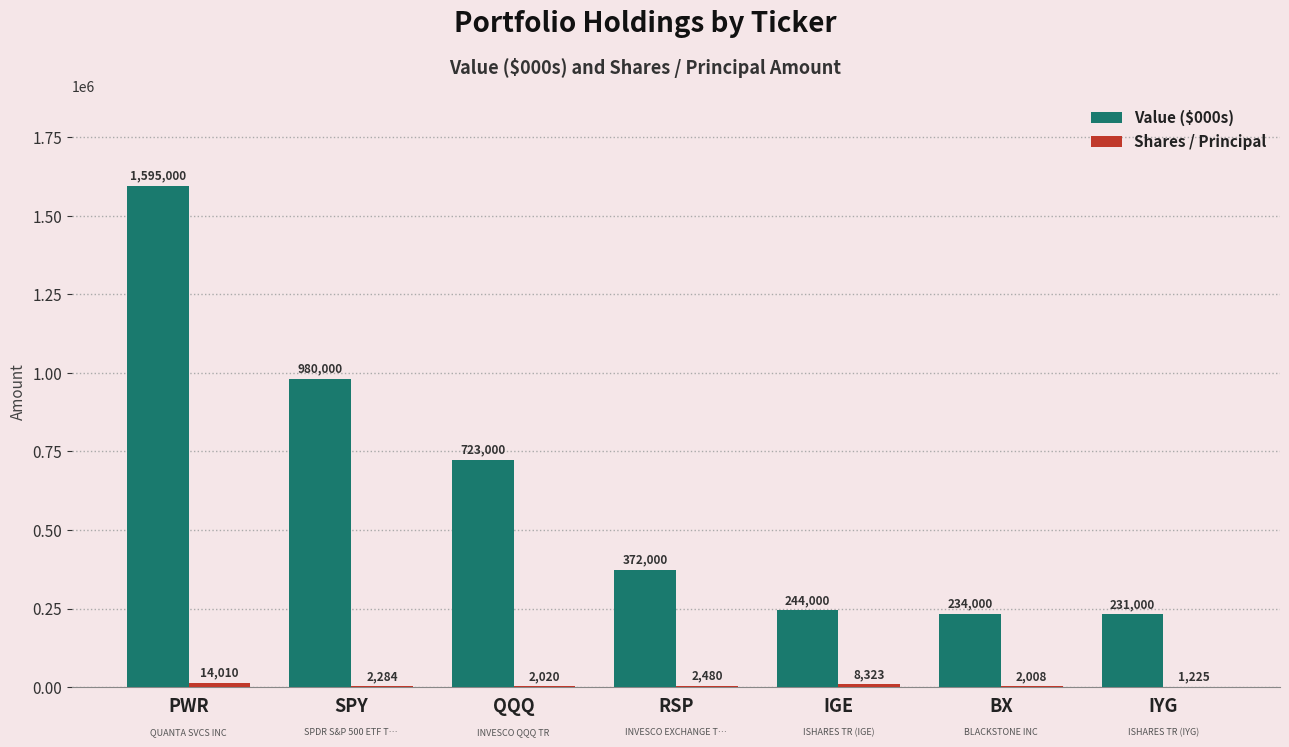

Which series has the largest range (max minus min)?

Value ($000s)